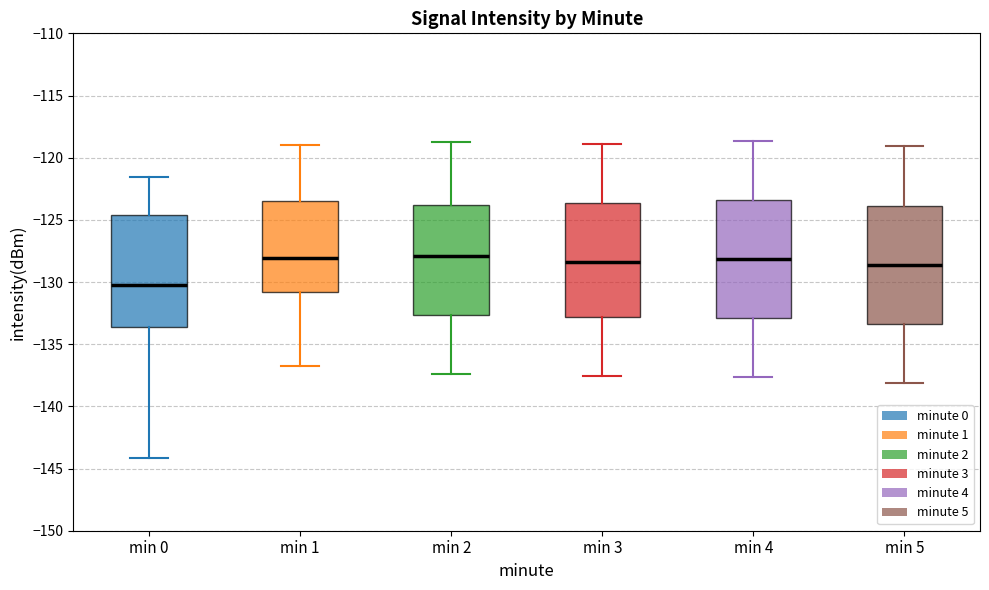

Reading left to right, transcribe this box plot: for each box, give where its median line is, the range the box spans, and where its two whiskers end, as read against the y-axis. The values are not printed on the chart, so give them approximately, as read against the axis.

min 0: median -130.0, box -133.5 to -124.5, whiskers -144.0 to -121.5
min 1: median -128.0, box -131.0 to -123.5, whiskers -137.0 to -119.0
min 2: median -128.0, box -132.5 to -124.0, whiskers -137.5 to -119.0
min 3: median -128.5, box -133.0 to -123.5, whiskers -137.5 to -119.0
min 4: median -128.0, box -133.0 to -123.5, whiskers -137.5 to -118.5
min 5: median -128.5, box -133.5 to -124.0, whiskers -138.0 to -119.0